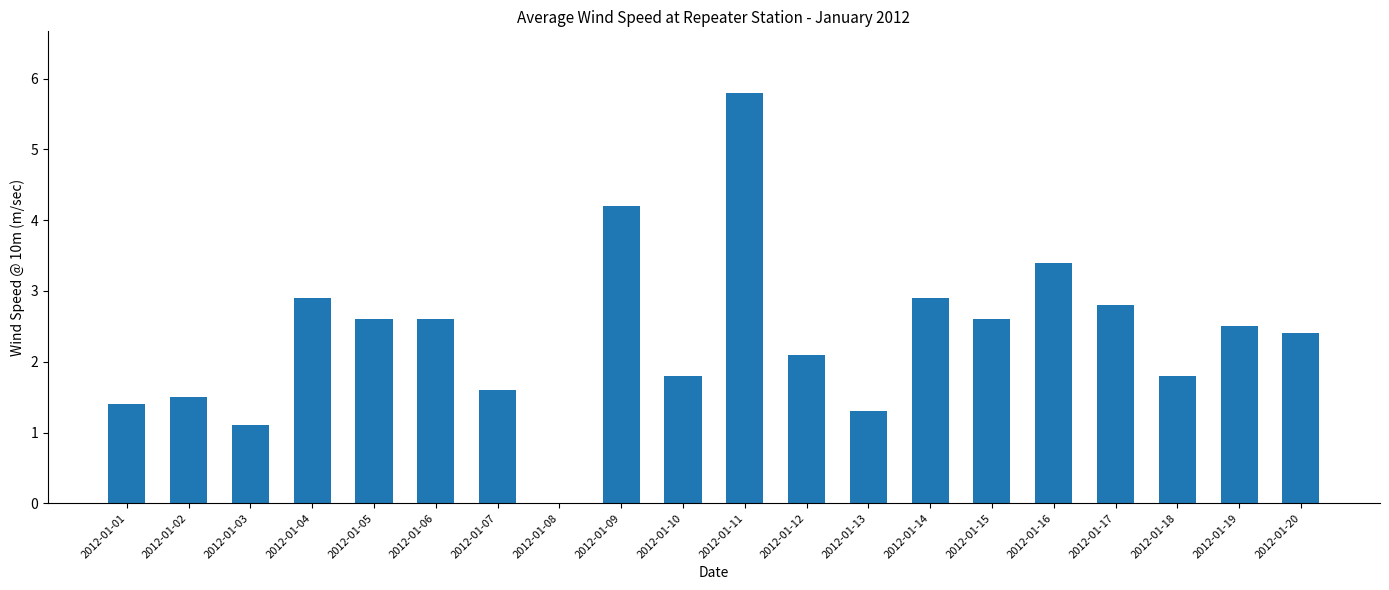

What is the maximum value shown in the chart?

5.8